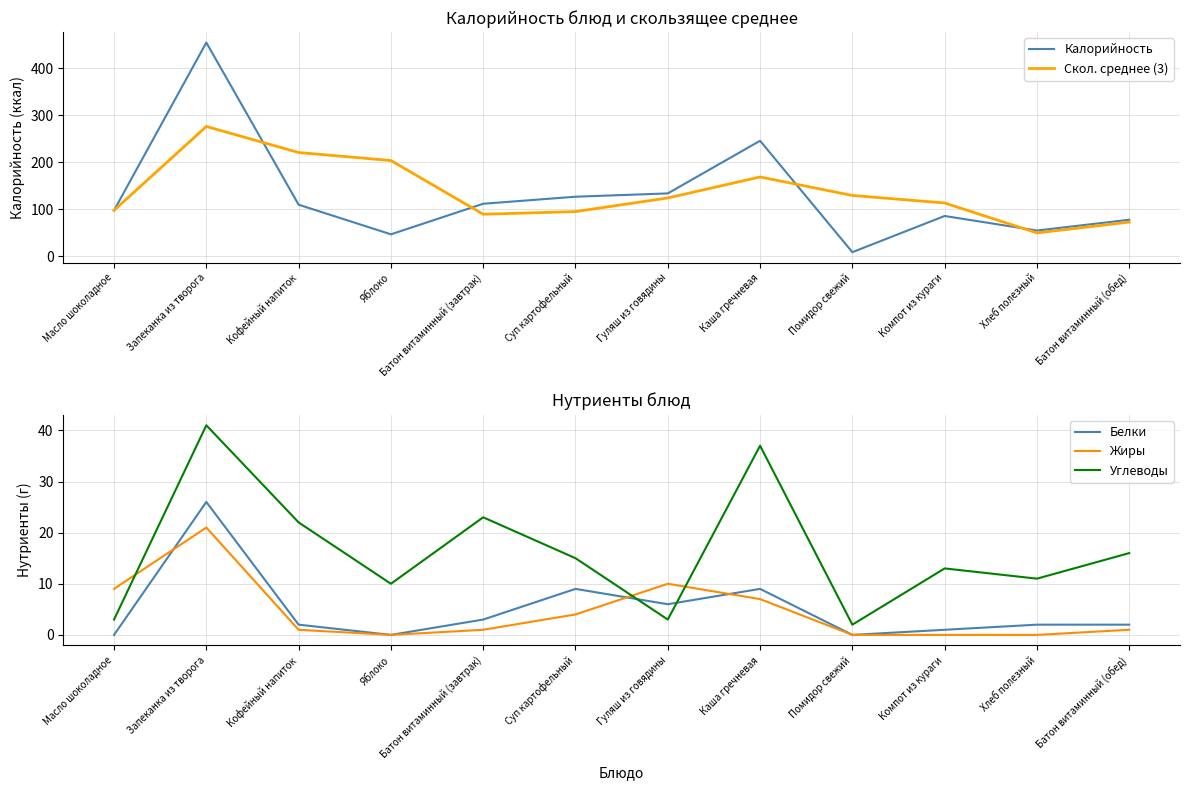

What is the average value of the Углеводы series?

16